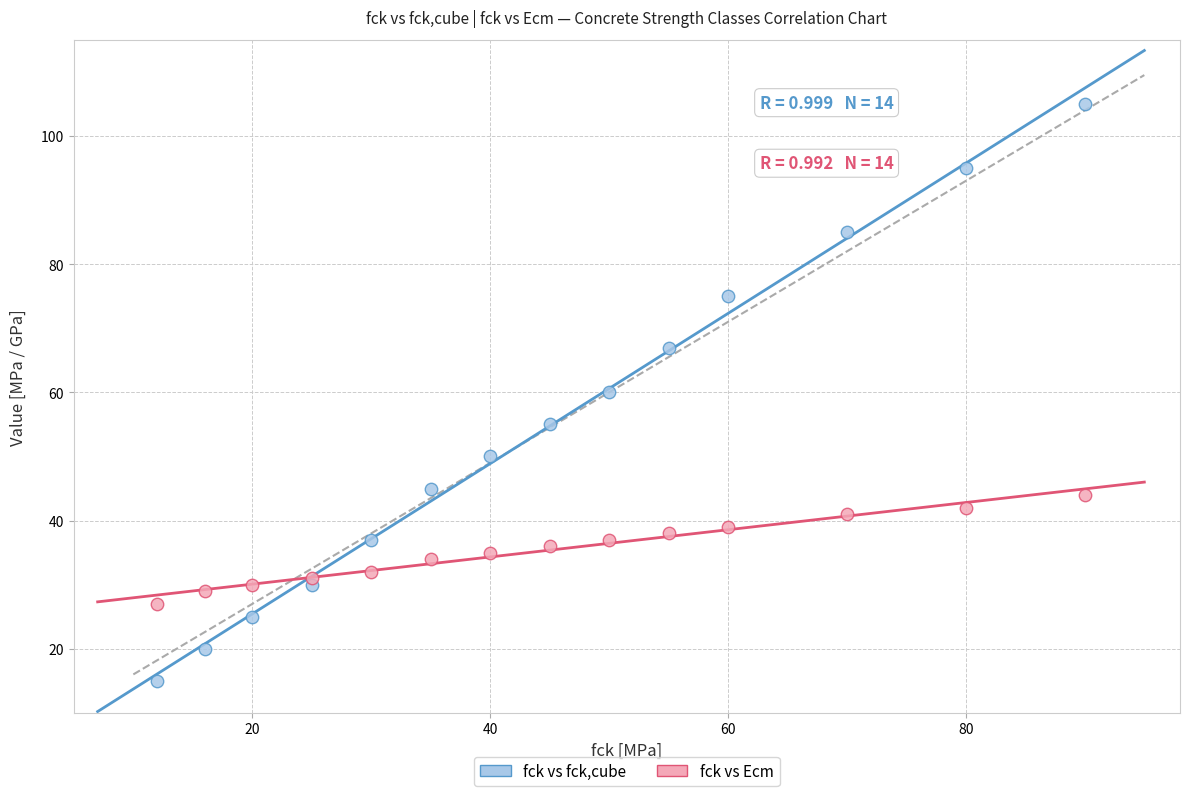

Which series has the widest spread of Y values?

fck vs fck,cube